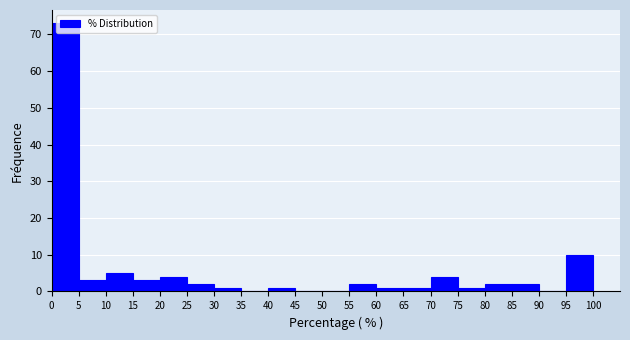

Which range on the x-axis has the tallest bar?

0 to 5